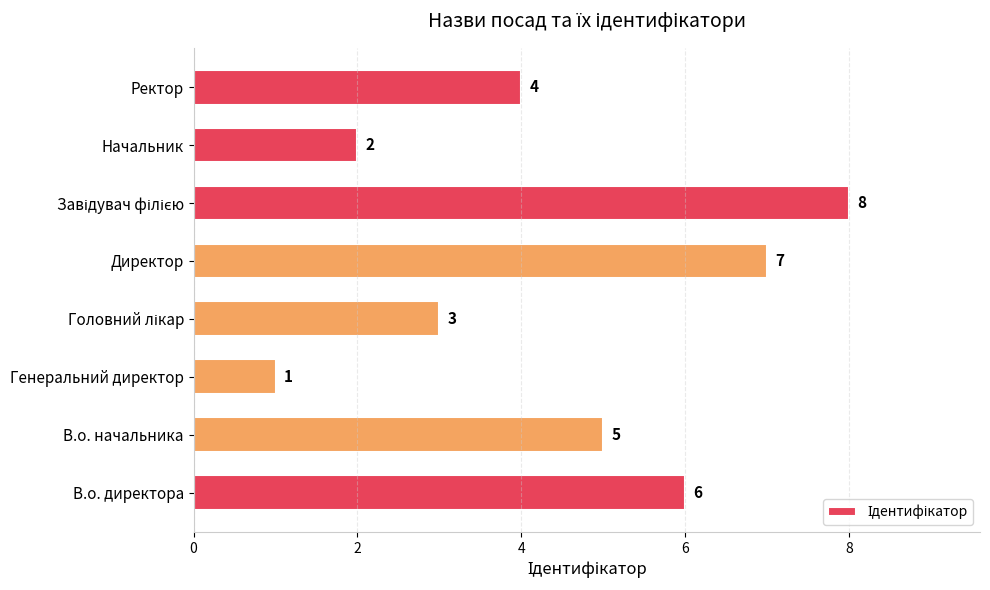

Which label corresponds to the smallest value in the chart?

Генеральний директор